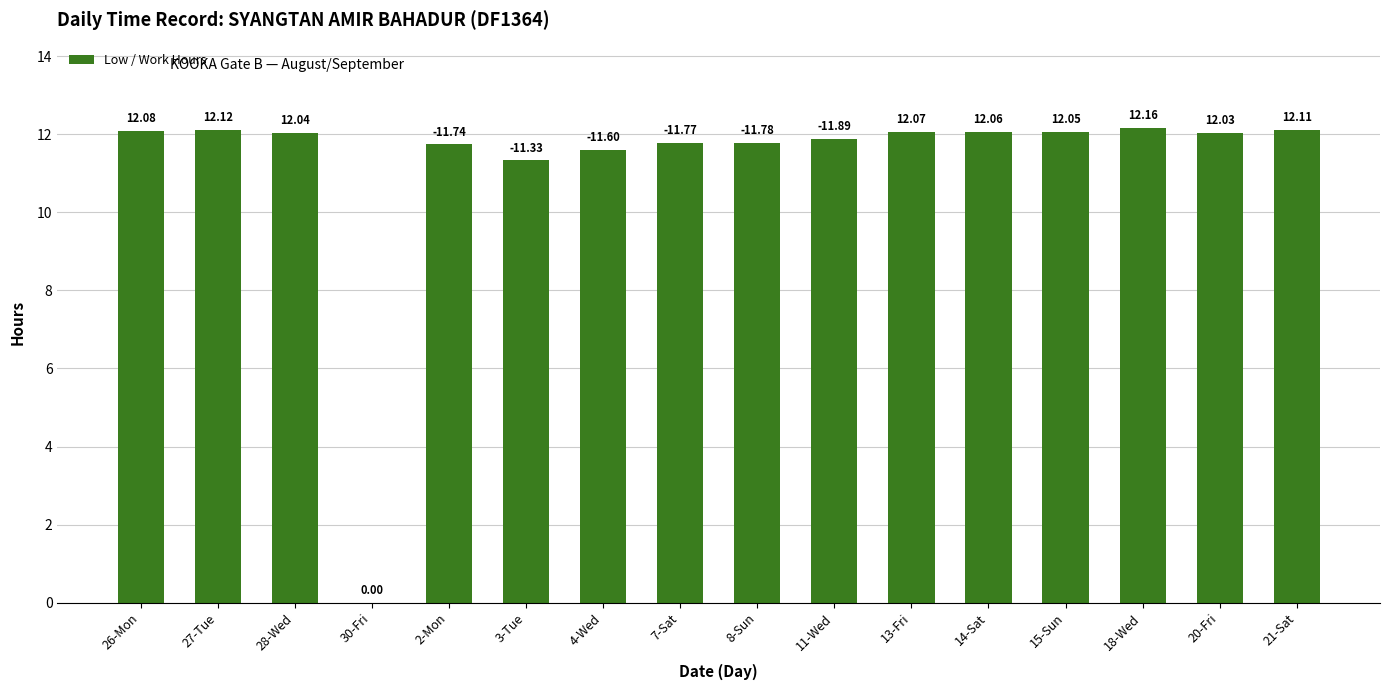

Read the value at 7-Sat.

11.8